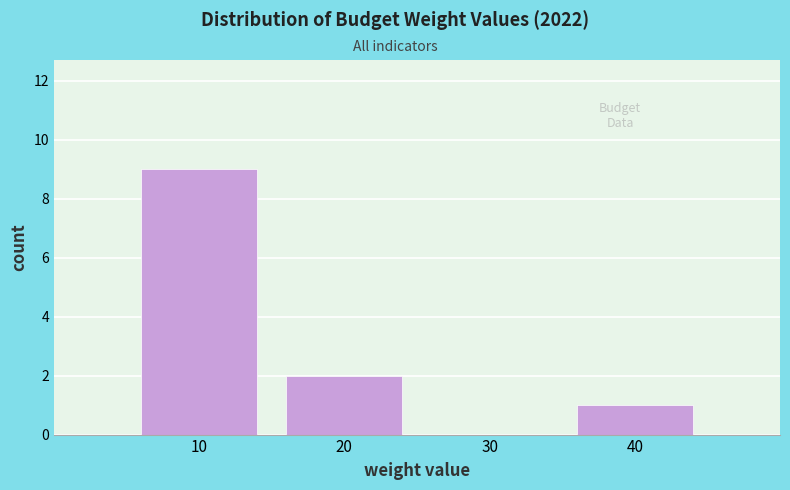

Reading left to right, transcribe all the data shown in this chart.

10=9	20=2	30=0	40=1